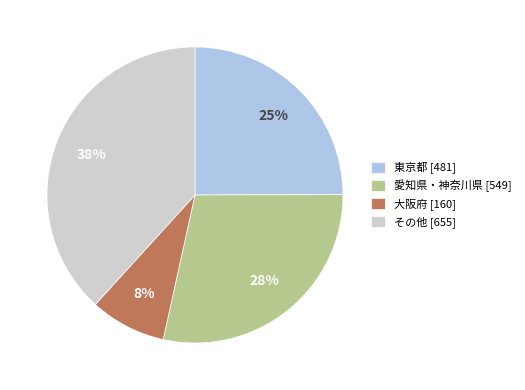

To the nearest percent, what is the difference between the largest and smallest slice percentages?

30%